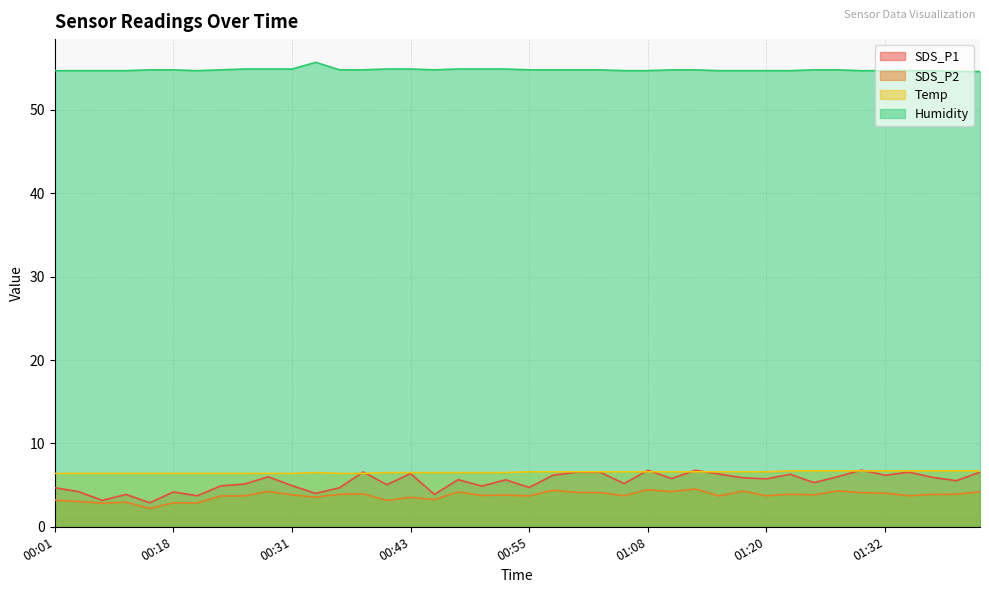

Where is the first local minimum for SDS_P1?

00:11